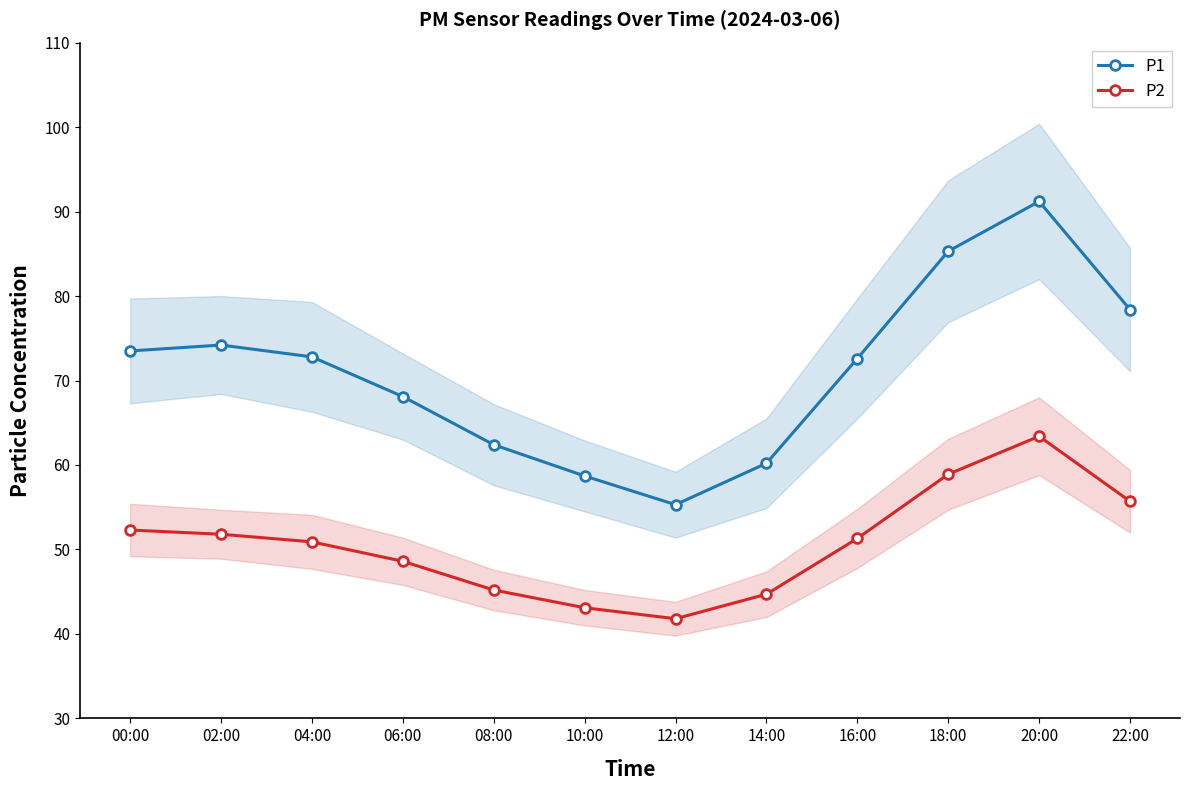

What is the minimum value for P1?

55.3